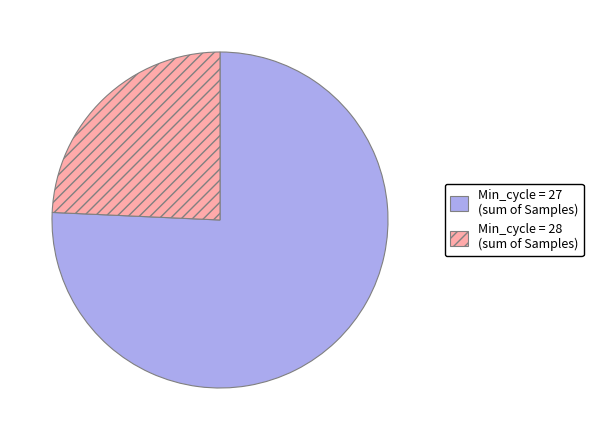

Does any single category account for the majority?

Yes